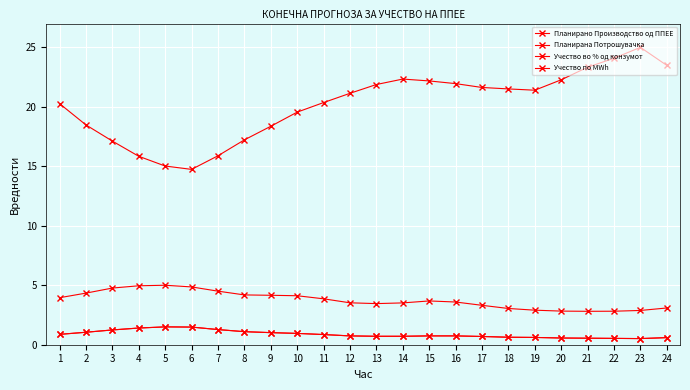

List the series in order of their peak value, lowest first.

Учество во % од конзумот, Учество по MWh, Планирано Производство од ППЕЕ, Планирана Потрошувачка